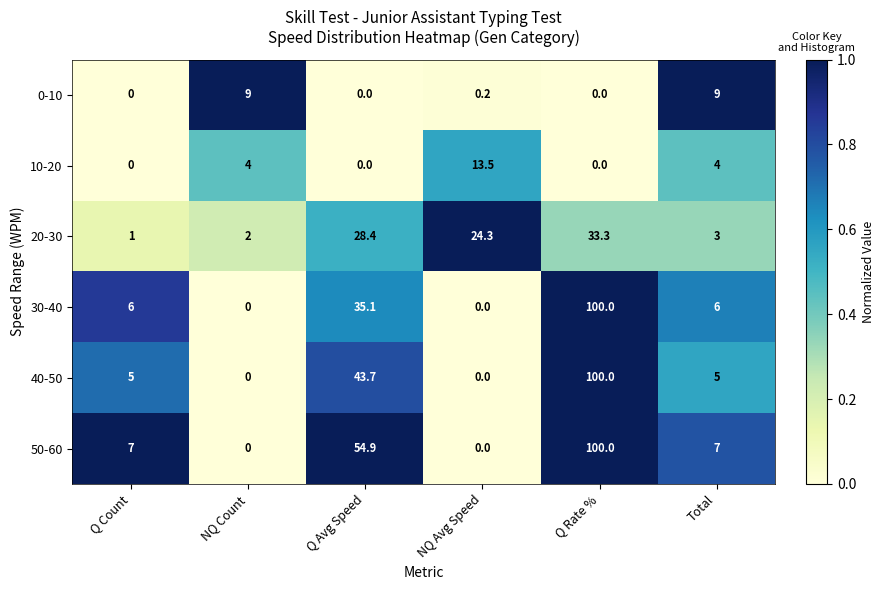

What is the difference between the highest and lowest values at Q Count?

7.0